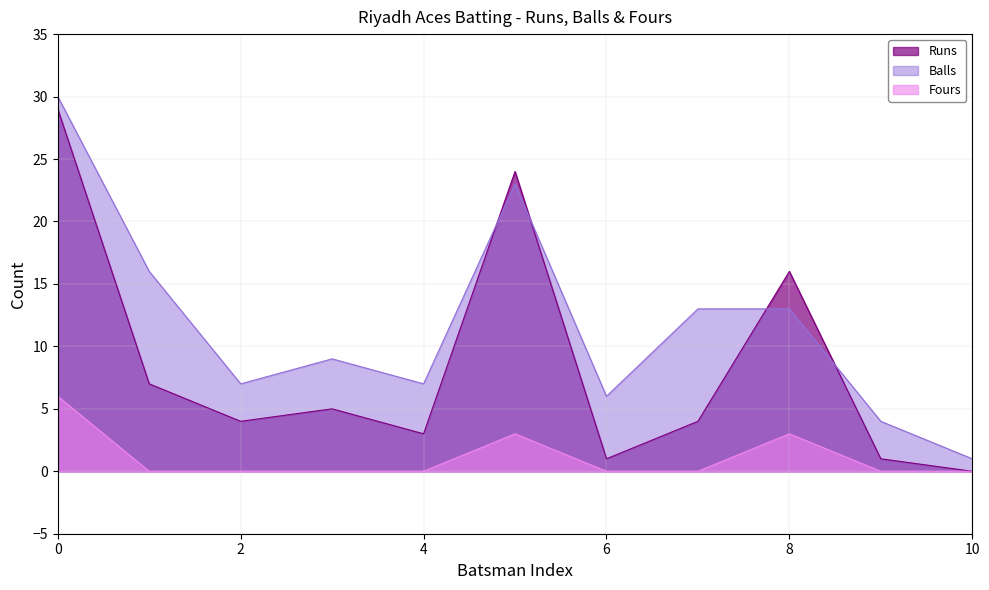

Count the Fours values in the range 0 to 3.

10